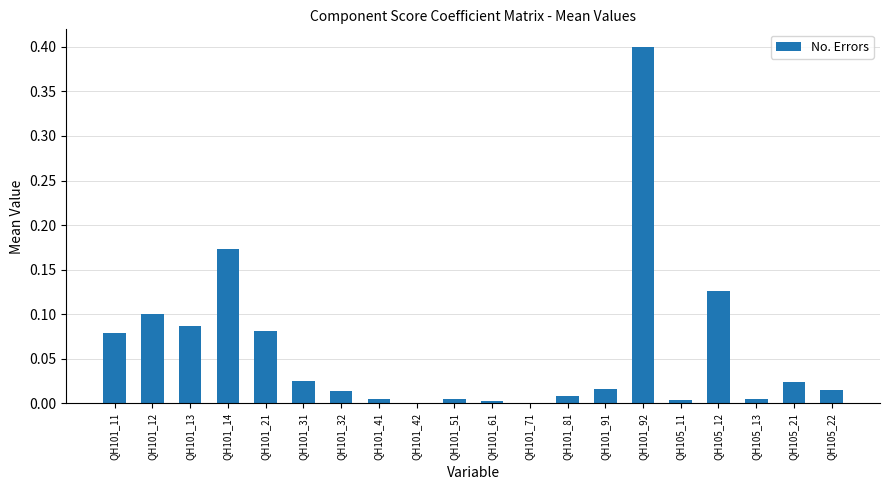

What value does the data have at QH101_92?

0.4